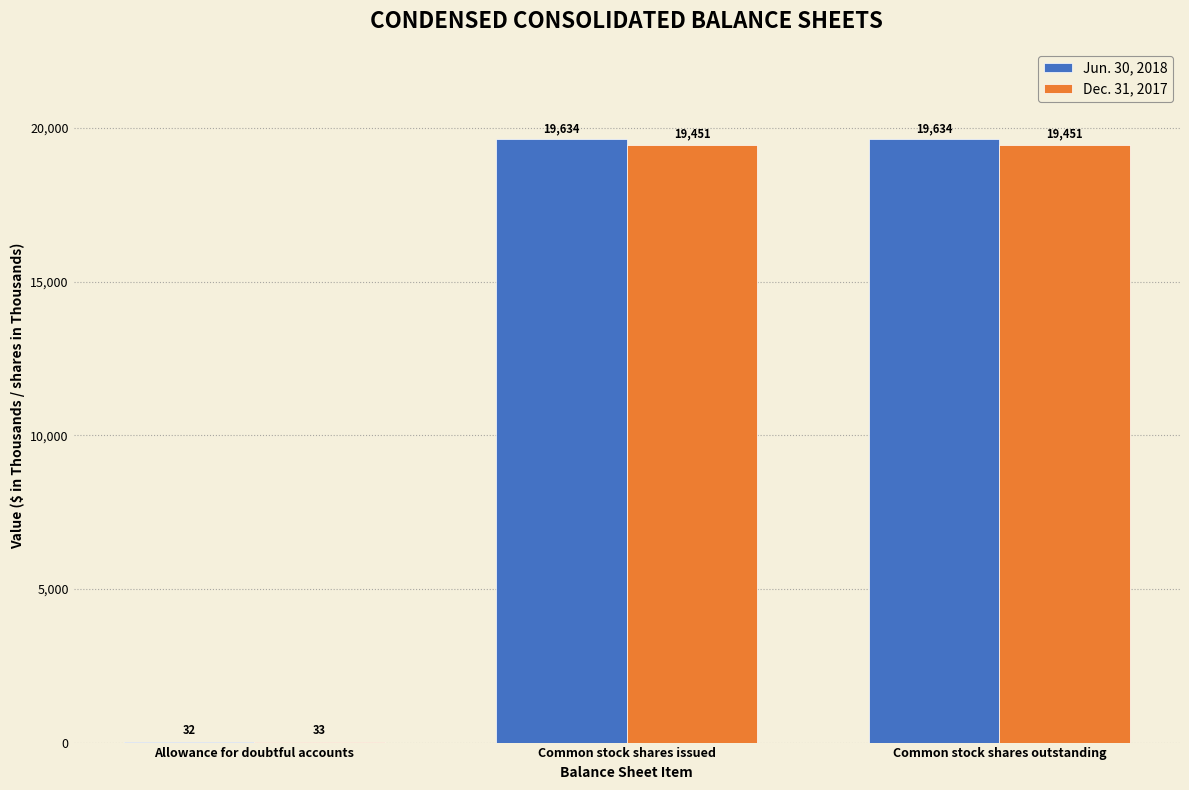

Which series has the largest total across all categories?

Jun. 30, 2018